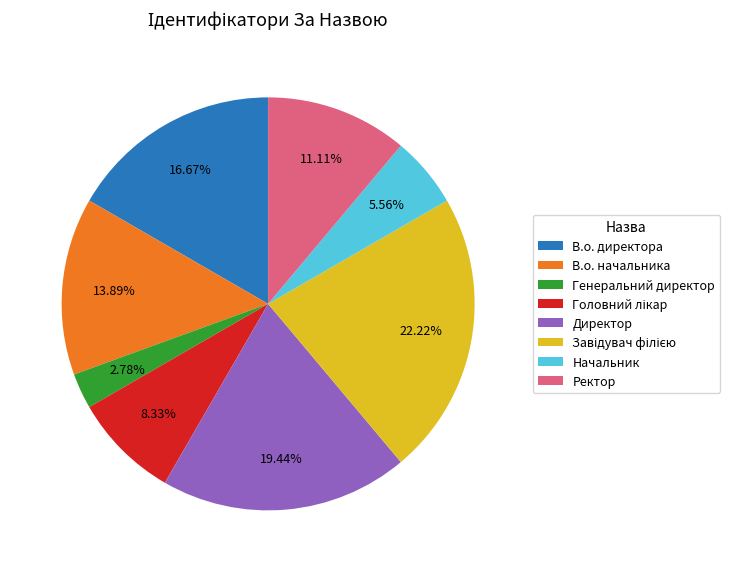

What is the smallest slice in the pie chart?

Генеральний директор